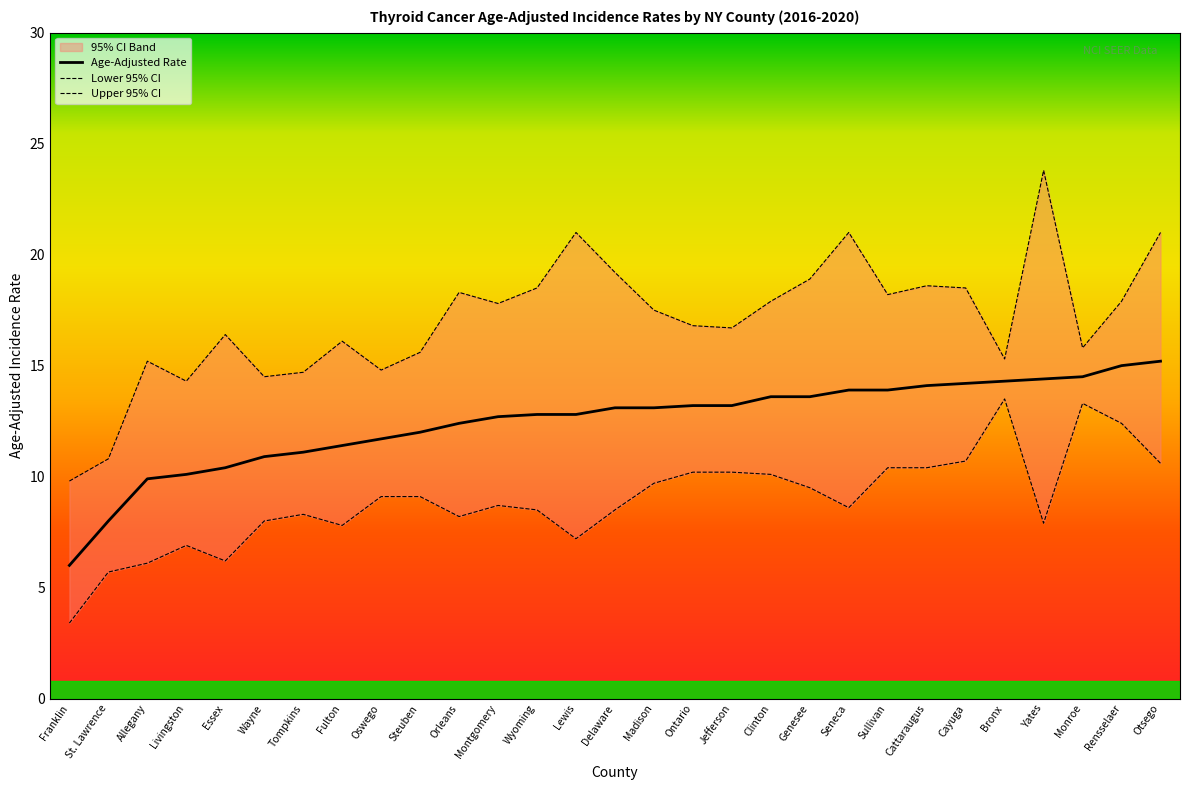

Rank the series by their average value, from highest to lowest.

Upper 95% CI, Age-Adjusted Rate, Lower 95% CI